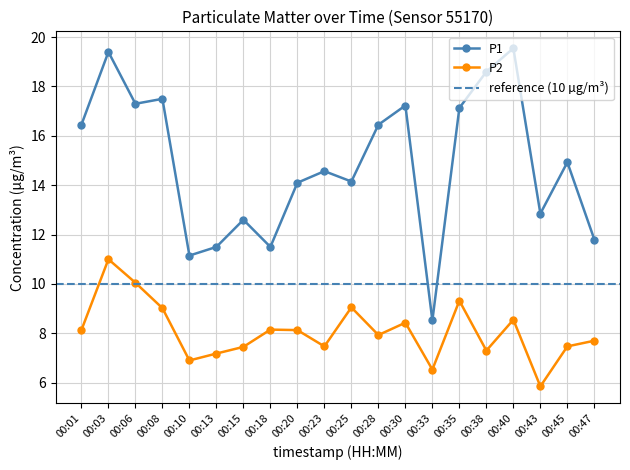

Which series has the largest range (max minus min)?

P1